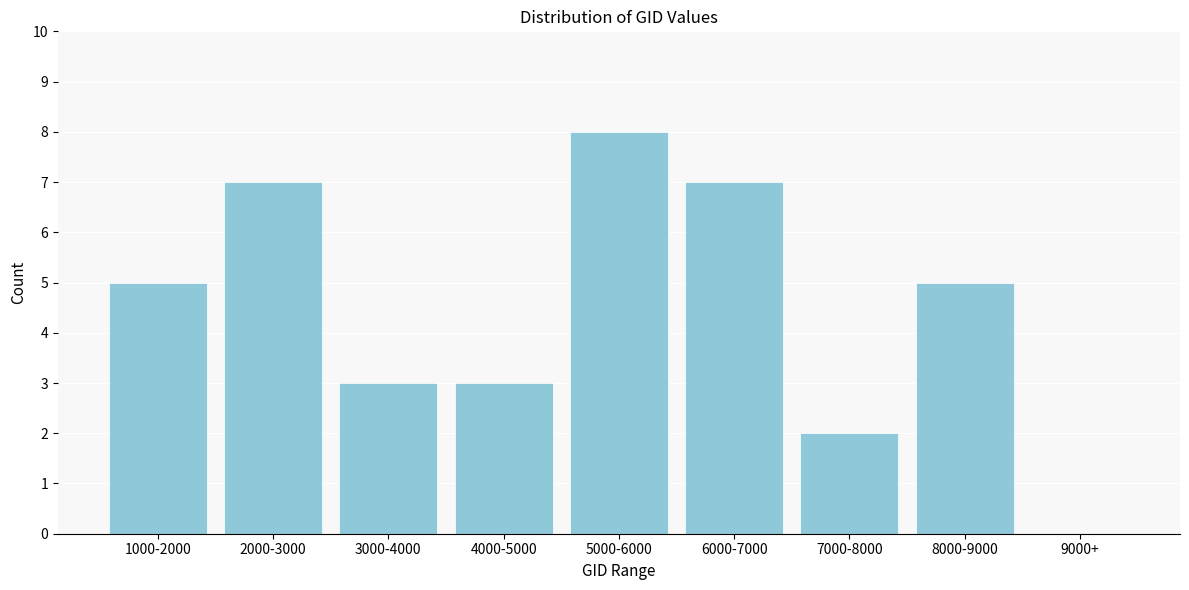

Reading right to left, extract all data points from this chart.

9000+=0	8000-9000=5	7000-8000=2	6000-7000=7	5000-6000=8	4000-5000=3	3000-4000=3	2000-3000=7	1000-2000=5